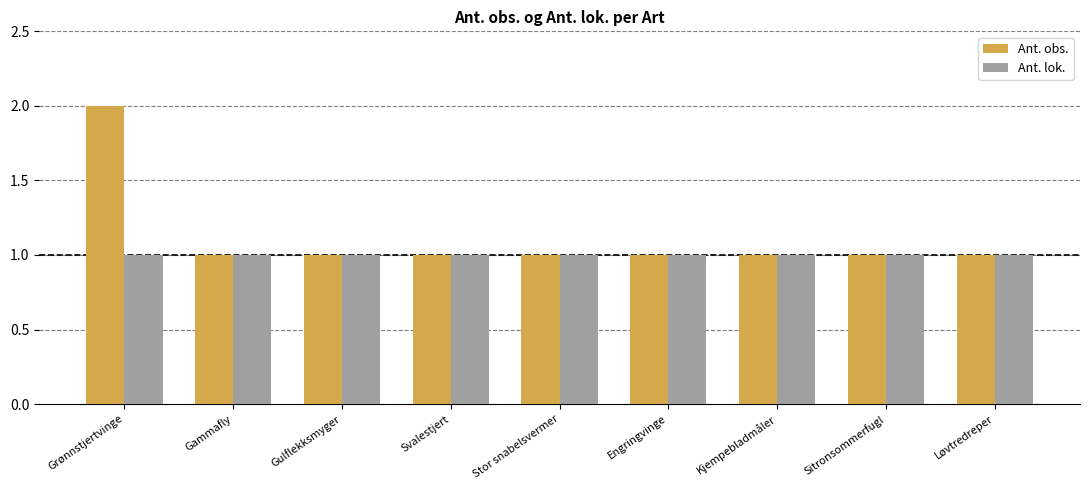

What is the label of the 8th bar from the right?

Gammafly